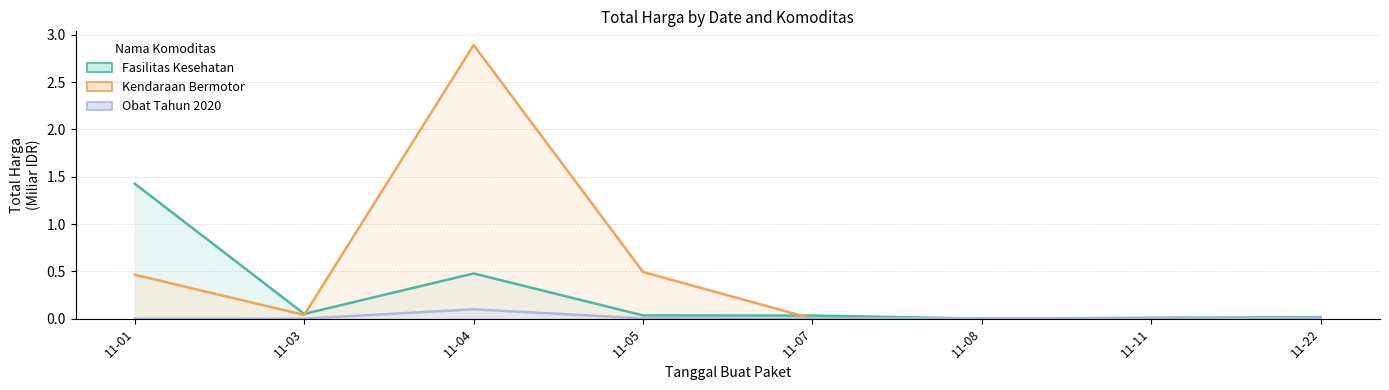

Count the number of data series in this chart.

3